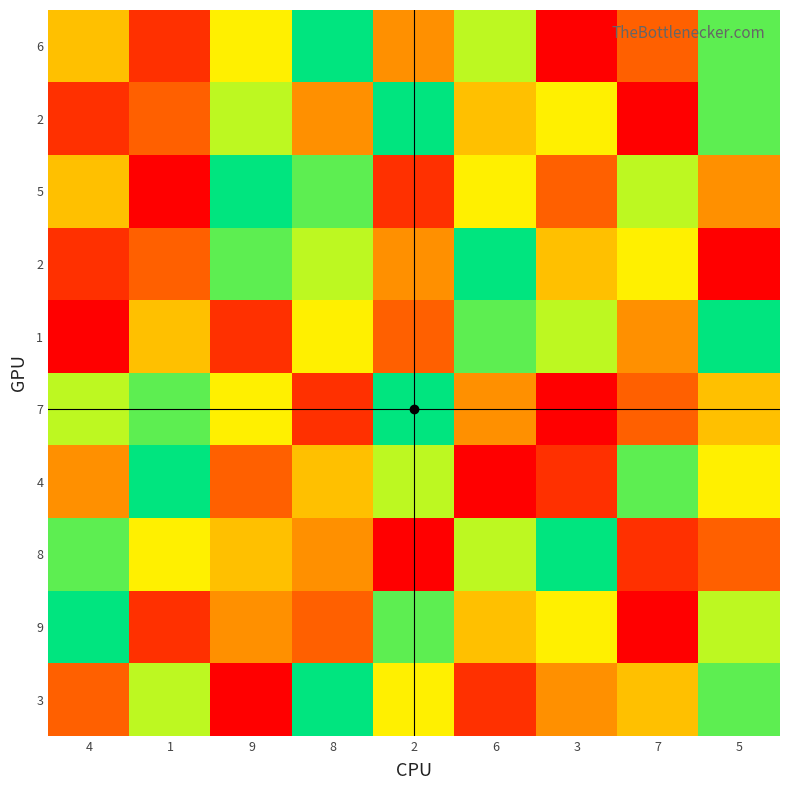

At which category is the sum across all series the highest?

5